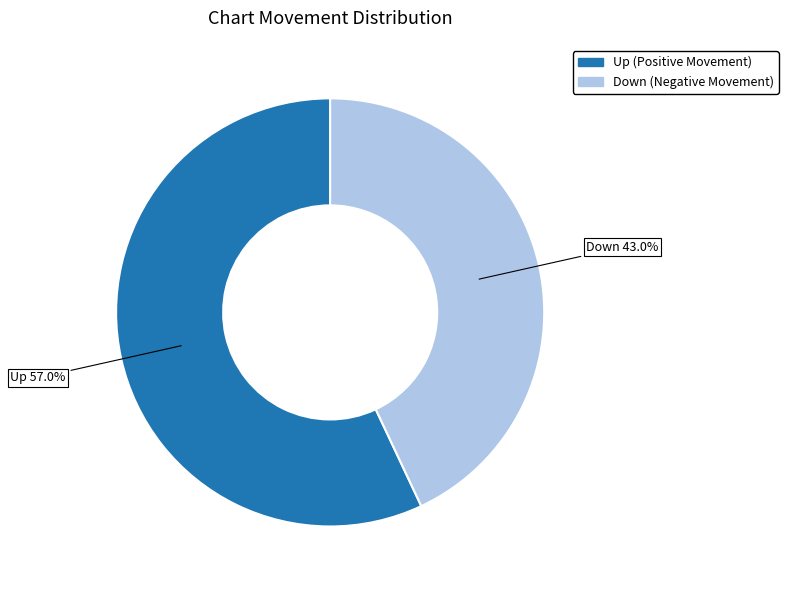

What percentage is the Down slice, to the nearest percent?

43%